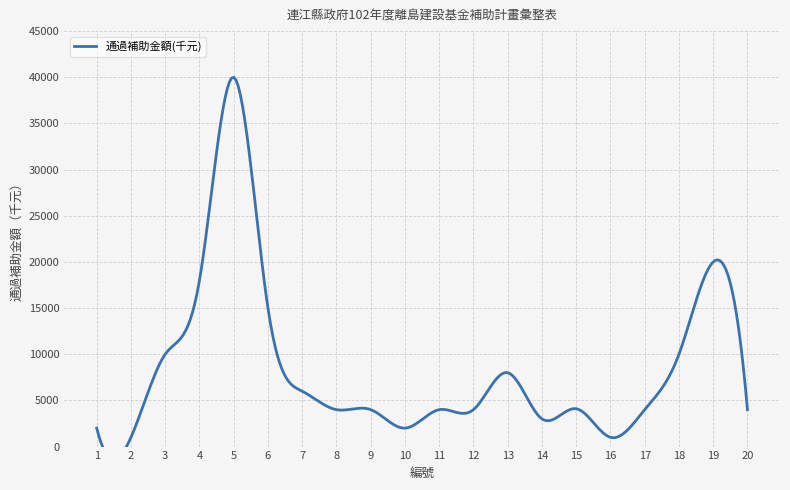

List the labels in order of value, smallest first.

2, 16, 1, 10, 14, 8, 9, 11, 12, 17, 20, 15, 7, 13, 3, 18, 6, 4, 19, 5